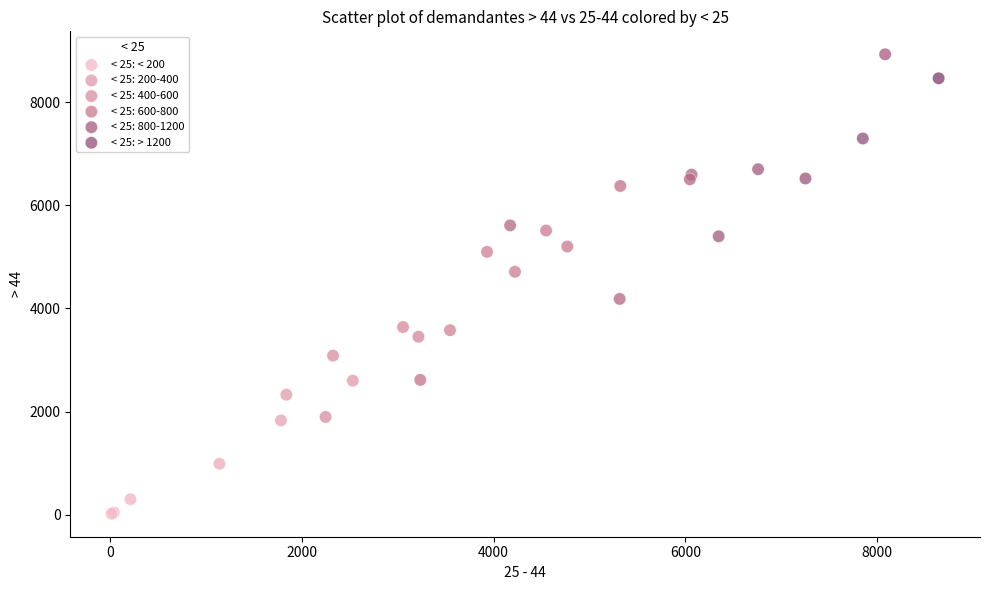

What are all the series names shown in the legend?

< 25: < 200, < 25: 200-400, < 25: 400-600, < 25: 600-800, < 25: 800-1200, < 25: > 1200